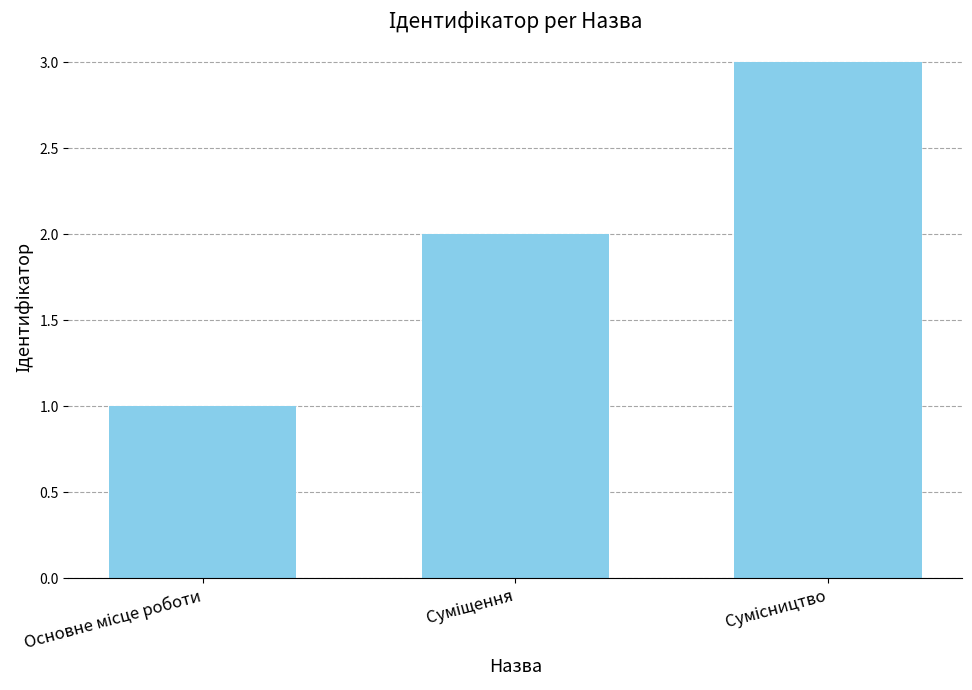

What is the greatest value displayed?

3